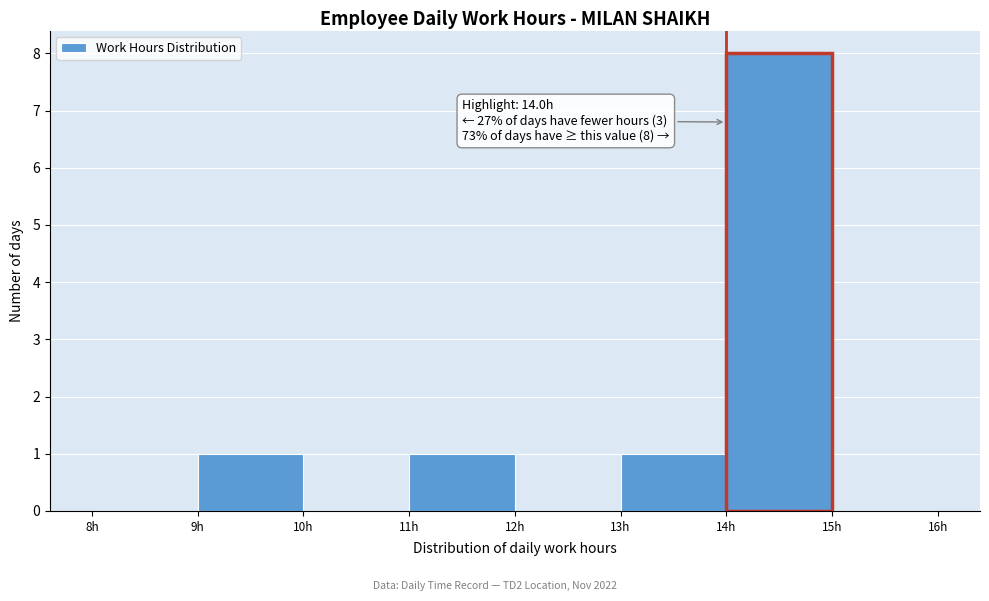

Over which range of the x-axis is the bar tallest?

14 to 15